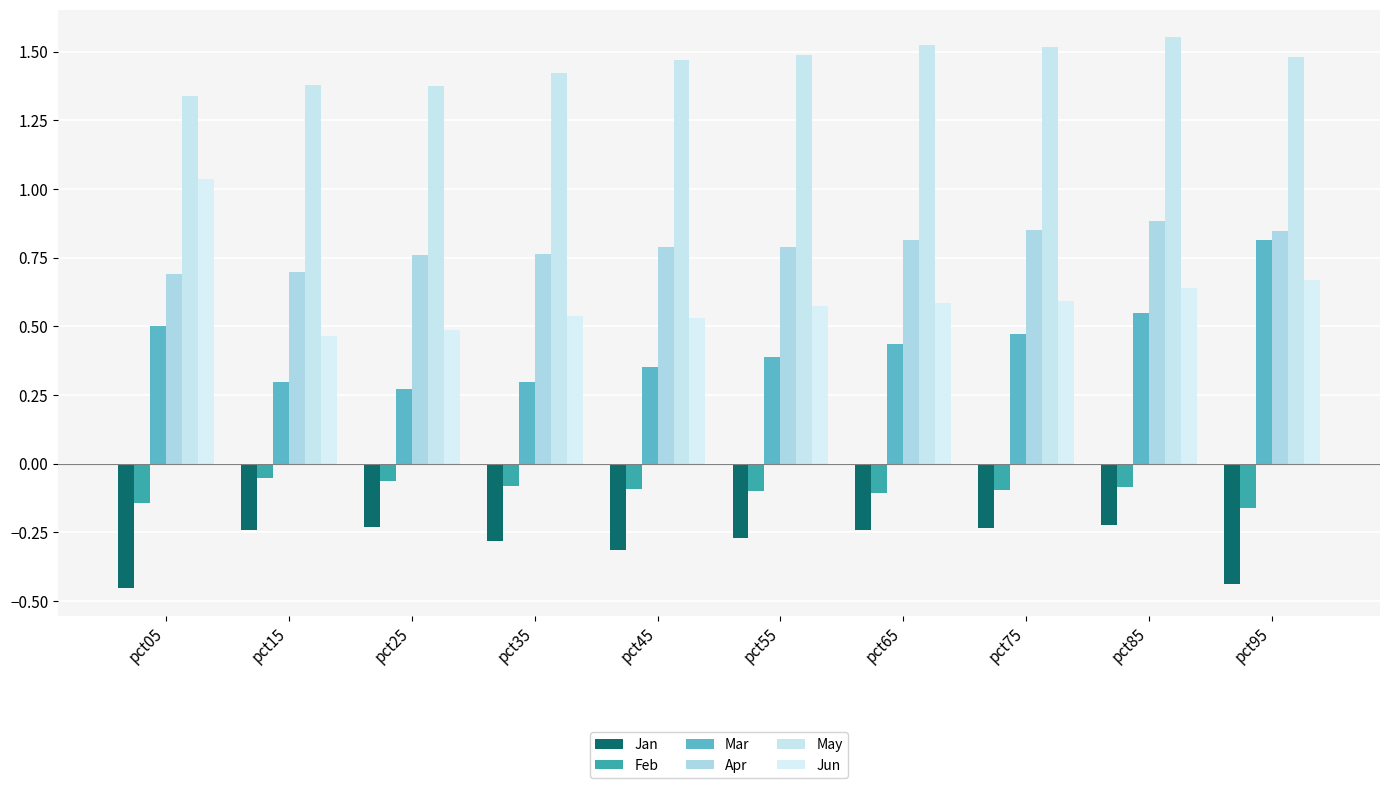

What is the sum of the May values at pct85 and pct05?

2.9